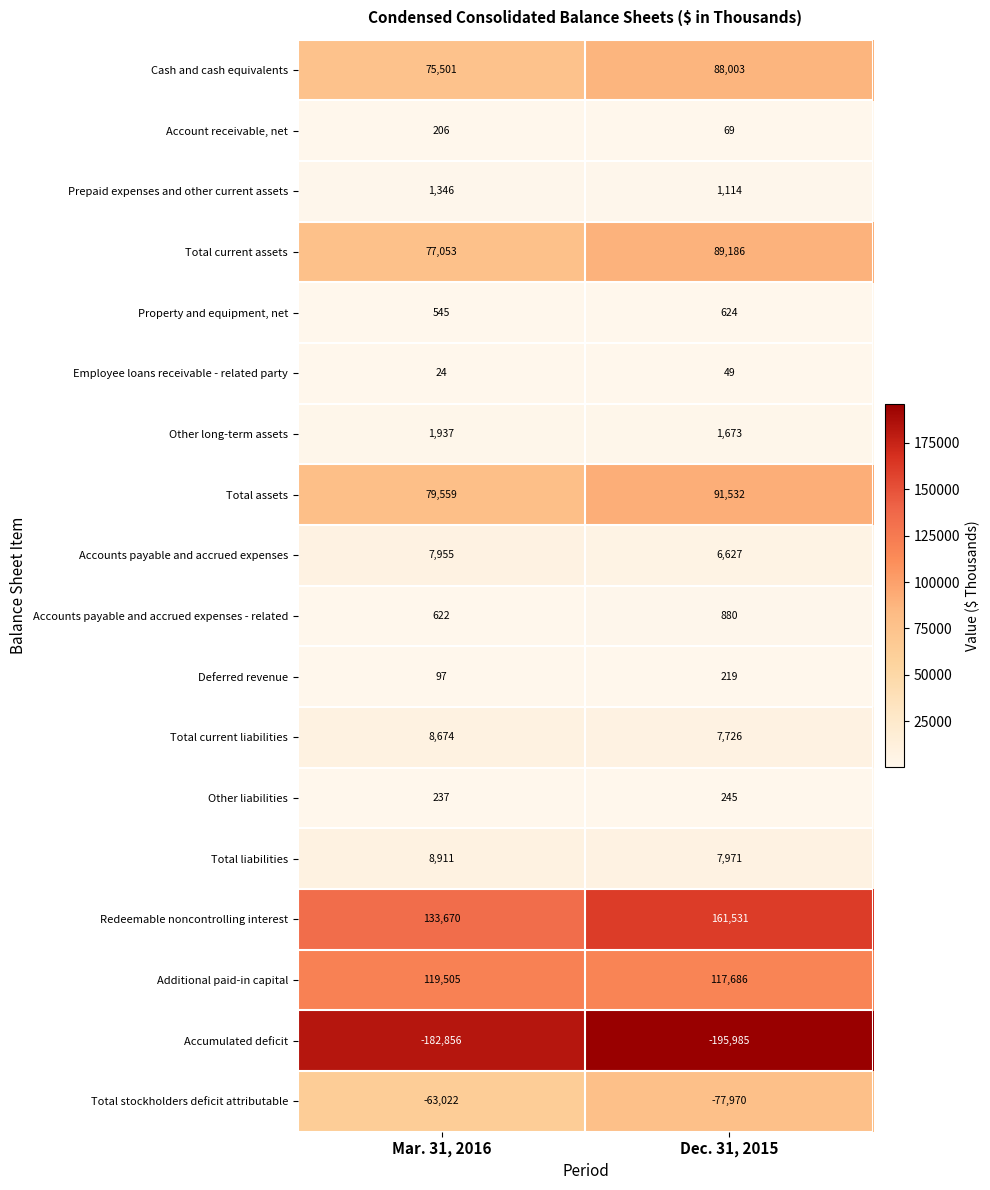

Which series changed the most between Mar. 31, 2016 and Dec. 31, 2015?

Redeemable noncontrolling interest